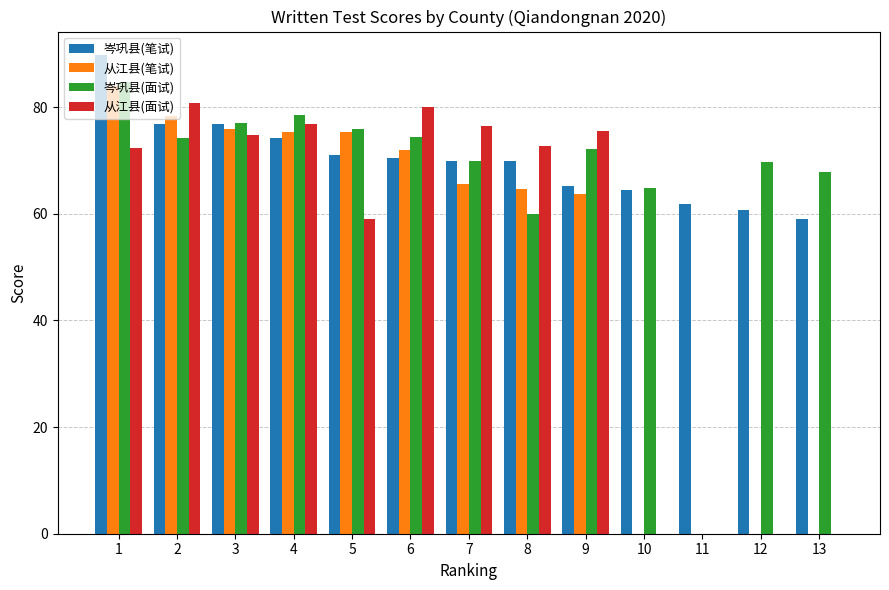

What is the total value across all series at 1?

330.7